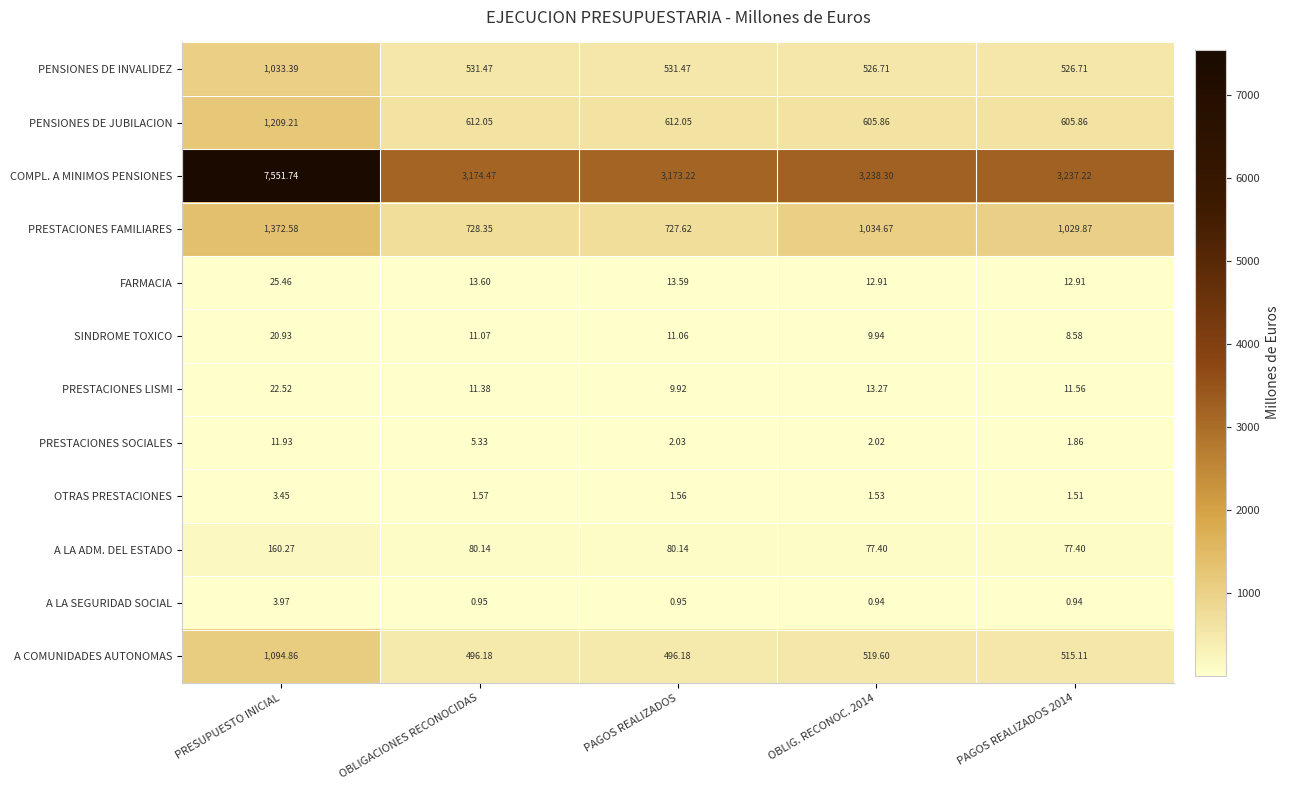

At which category is the sum across all series the highest?

PRESUPUESTO INICIAL